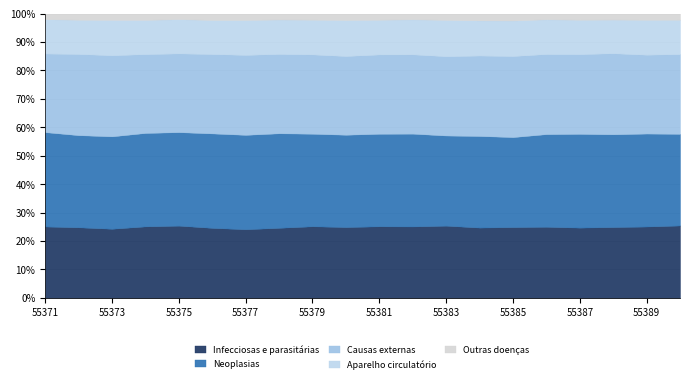

What is the total value across all series at 55377?

100.0